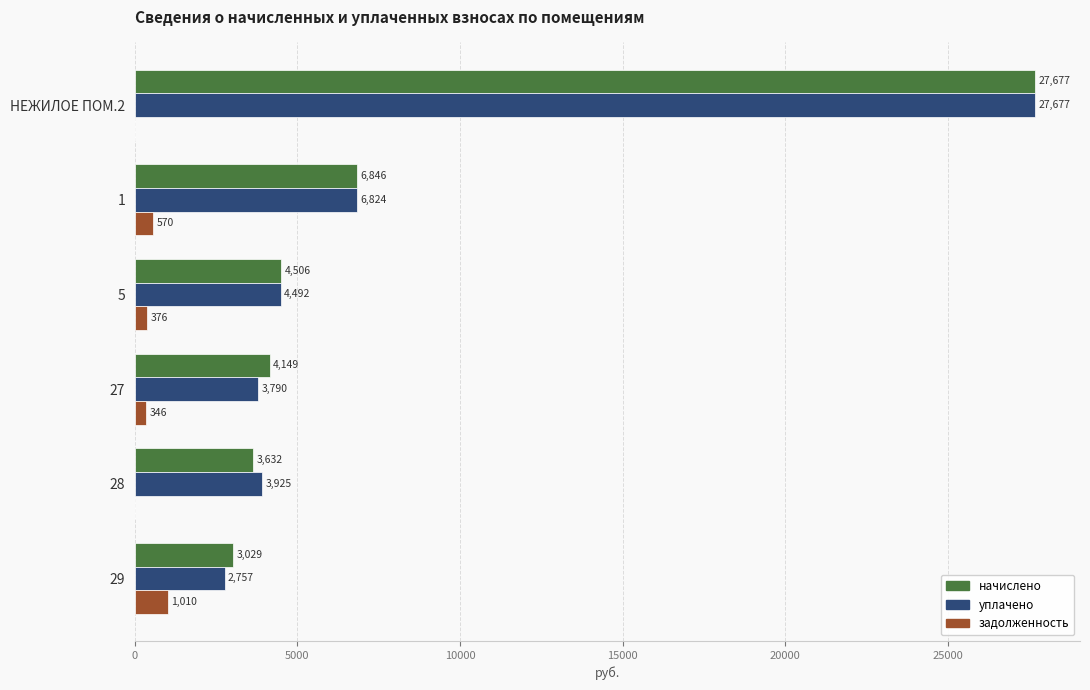

Which category has the highest value across all series?

НЕЖИЛОЕ ПОМ.2